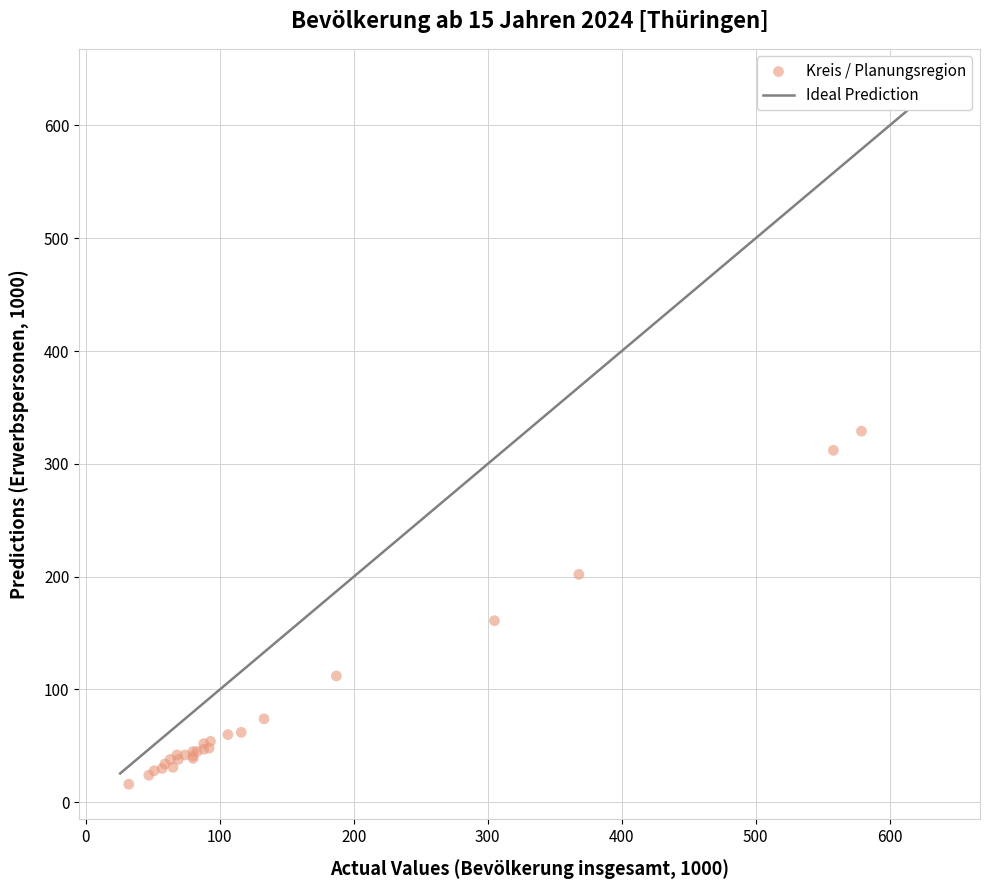

What Y value in the scatter plot is closest to 172?

161